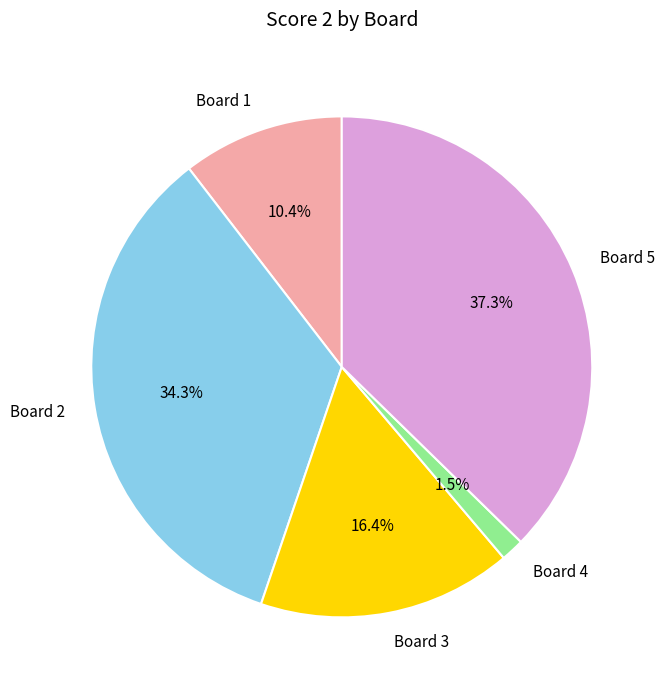

Is the sum of Board 5 and Board 2 greater than half?

Yes